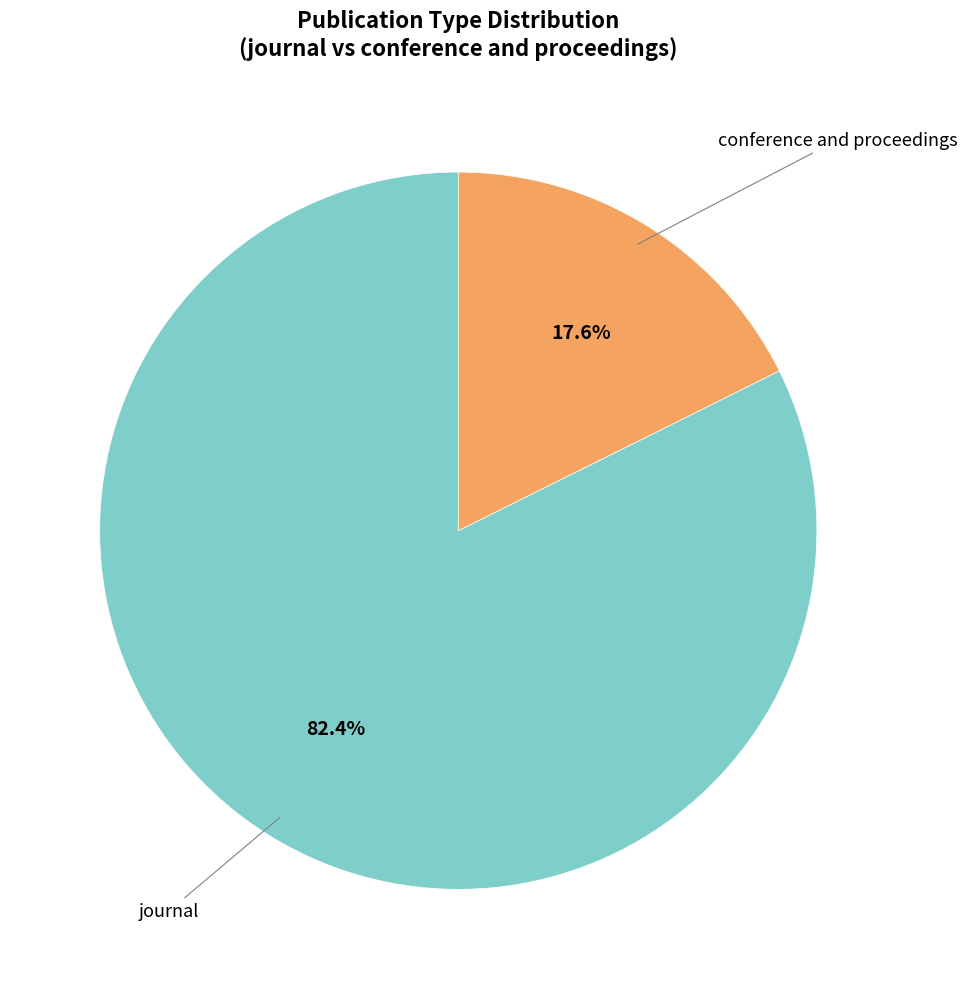

Is there a majority slice in this chart?

Yes